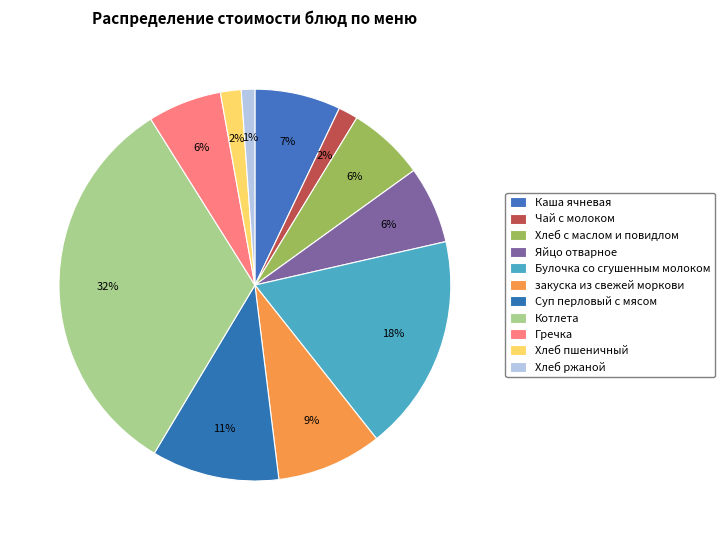

Is there any slice that represents more than half of the pie?

No